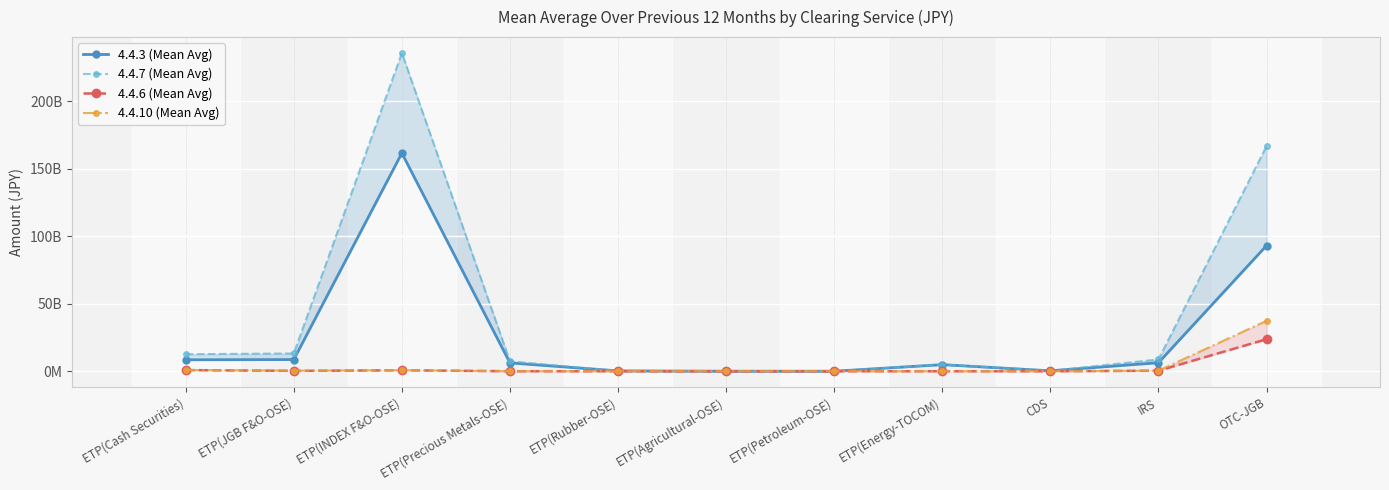

True or false: 4.4.7 (Mean Avg) has more than 1 interior local peaks.

True